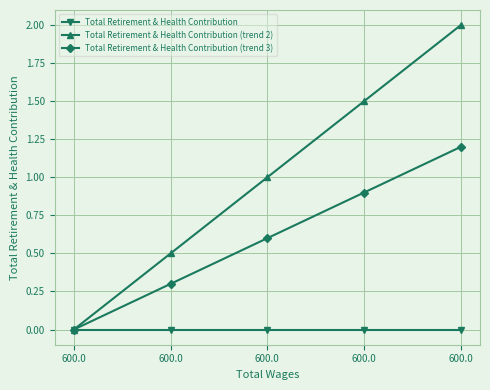

List the series in order of their peak value, lowest first.

Total Retirement & Health Contribution, Total Retirement & Health Contribution (trend 3), Total Retirement & Health Contribution (trend 2)